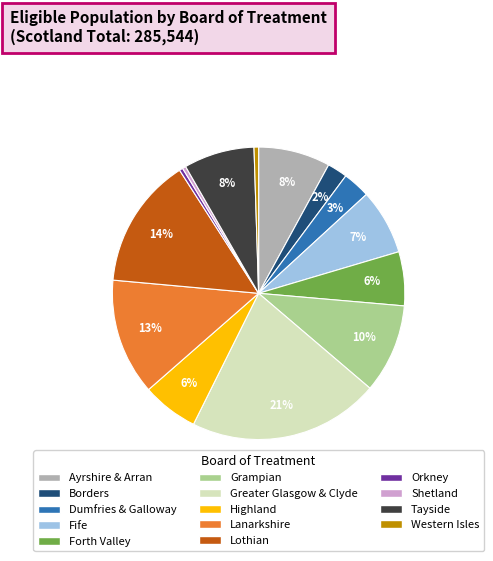

To the nearest percent, what percentage of the pie is Dumfries & Galloway?

3%